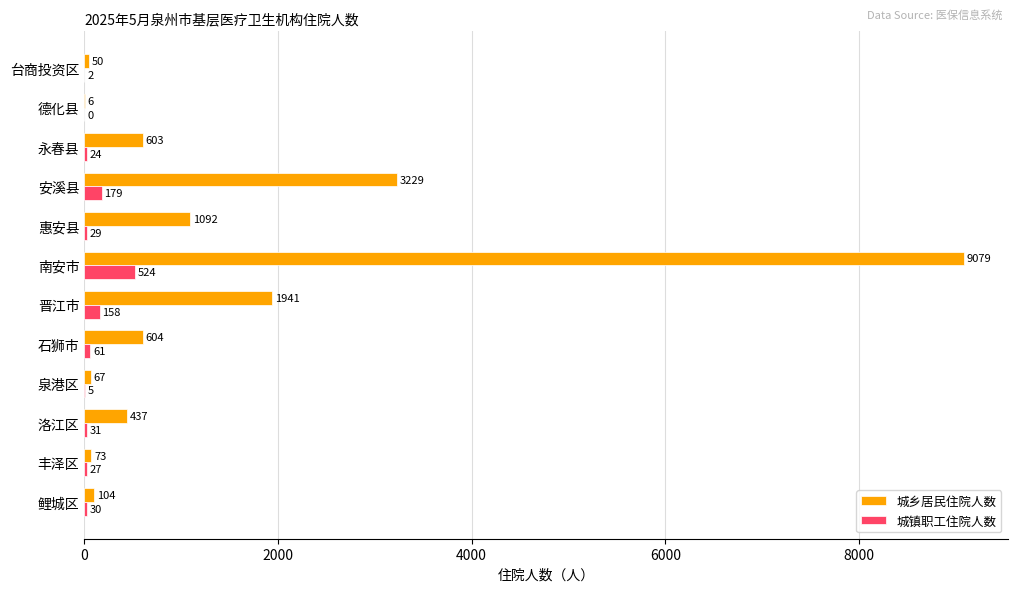

How many distinct data groups are displayed?

2